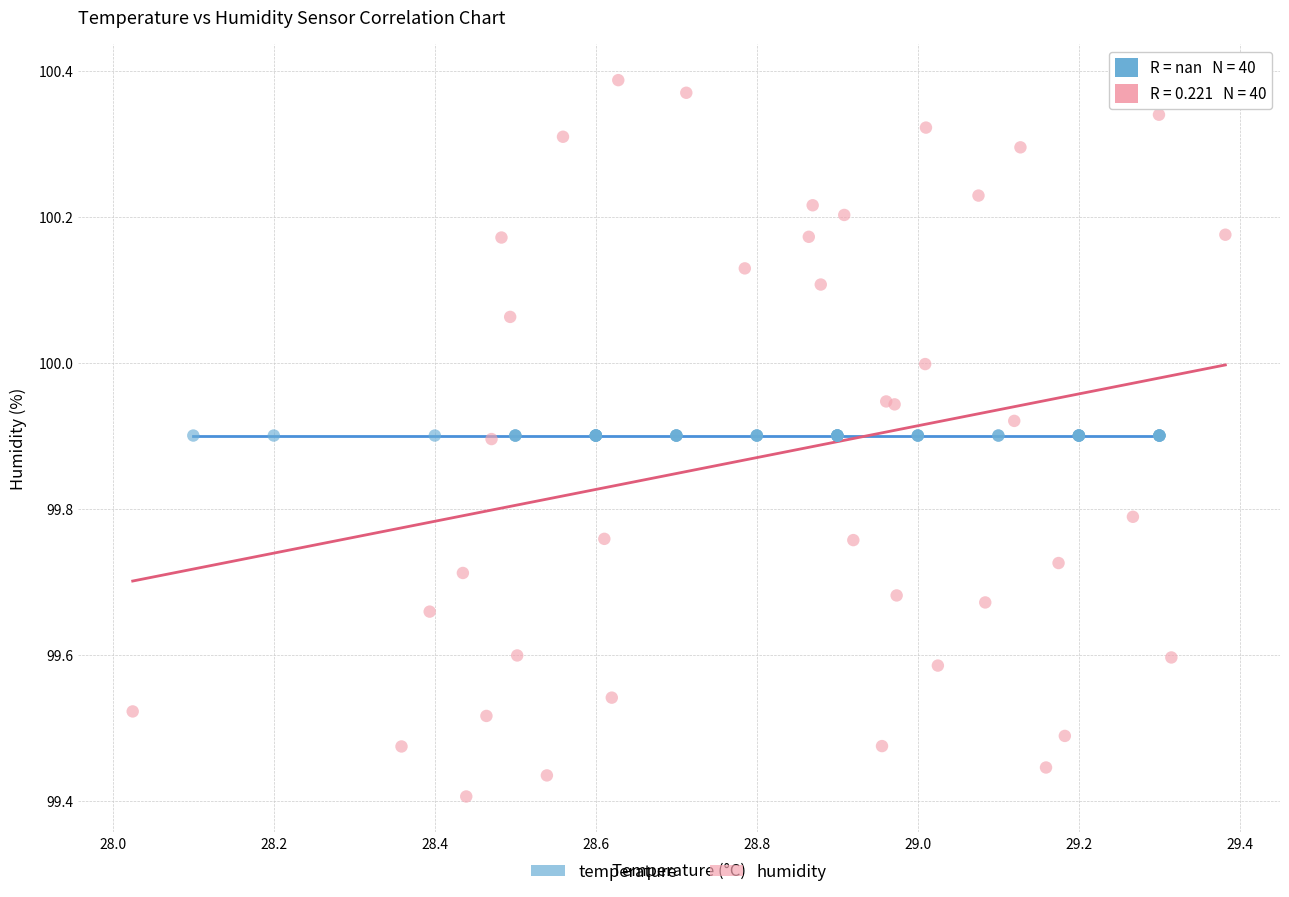

Which series reaches the maximum Y coordinate?

humidity